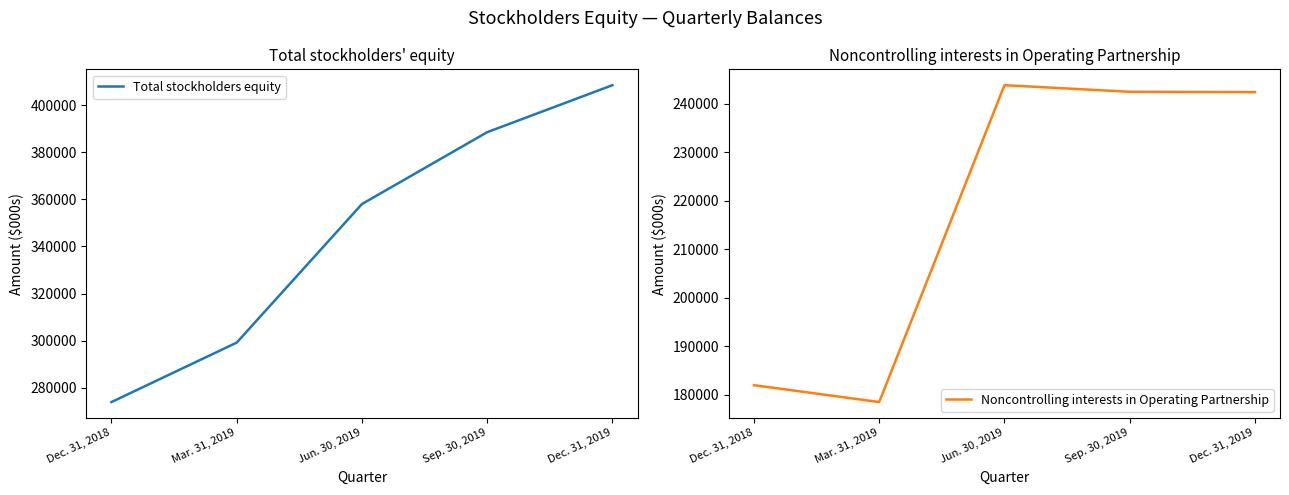

True or false: Total stockholders equity has more than 1 points higher than both neighbors.

False